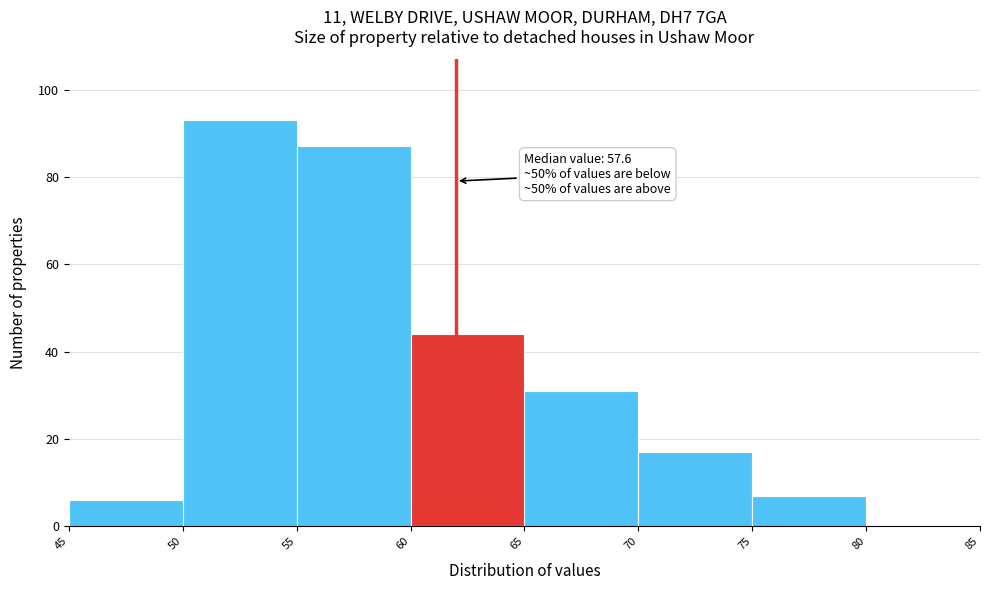

Which range on the x-axis has the tallest bar?

50 to 55